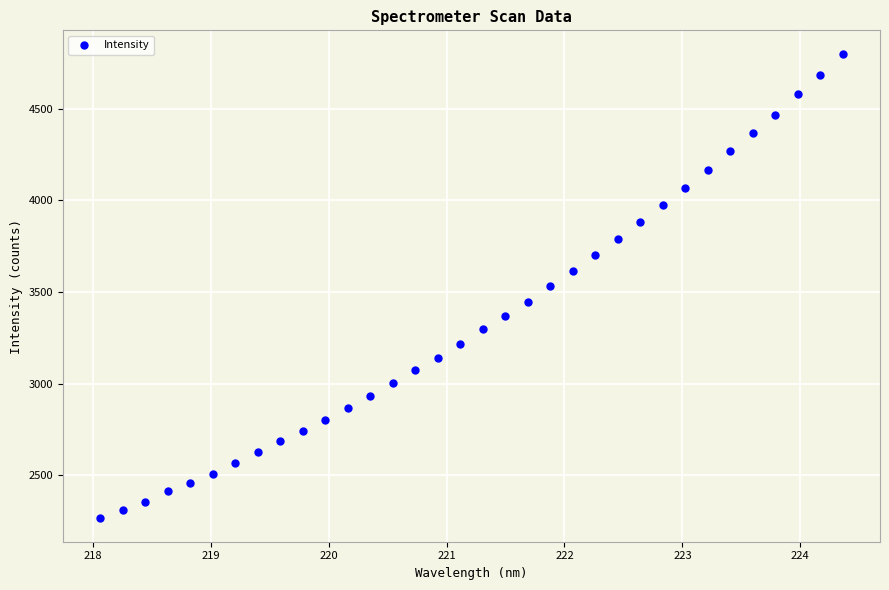

What is the range of X values (max minus min)?

6.3